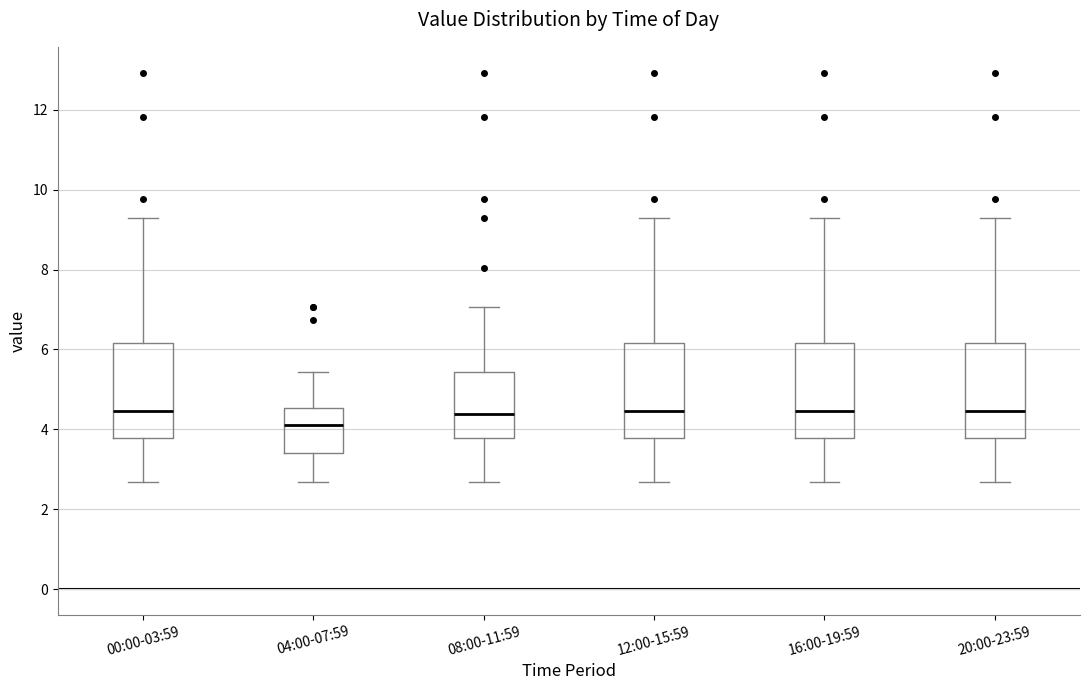

Reading left to right, read every box against the y-axis: the position of its median line, the range the box covers, and the ends of its whiskers. The values are not printed on the chart, so give them approximately, as read against the axis.

00:00-03:59: median 4.4, box 3.8 to 6.2, whiskers 2.6 to 9.4
04:00-07:59: median 4.2, box 3.4 to 4.6, whiskers 2.6 to 5.4
08:00-11:59: median 4.4, box 3.8 to 5.4, whiskers 2.6 to 7.0
12:00-15:59: median 4.4, box 3.8 to 6.2, whiskers 2.6 to 9.4
16:00-19:59: median 4.4, box 3.8 to 6.2, whiskers 2.6 to 9.4
20:00-23:59: median 4.4, box 3.8 to 6.2, whiskers 2.6 to 9.4